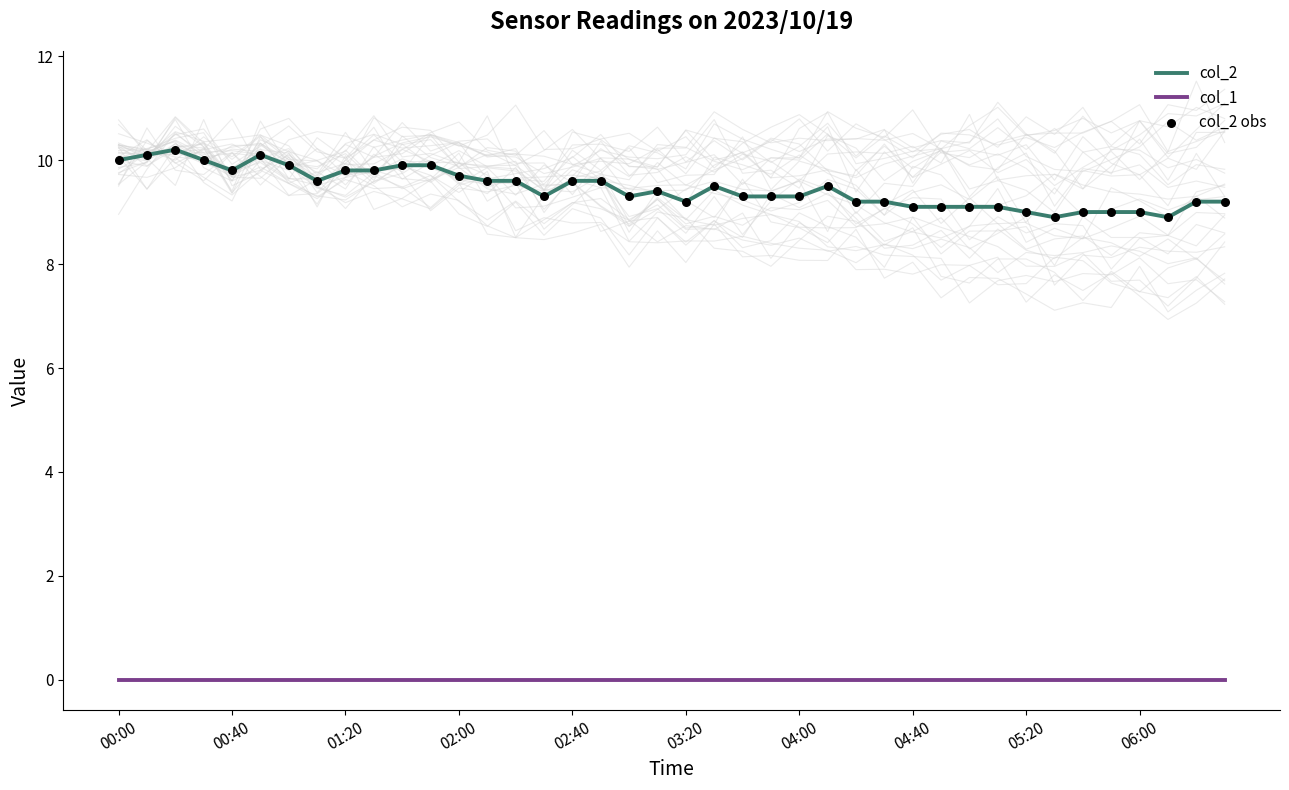

Which series reaches the maximum Y coordinate?

col_2